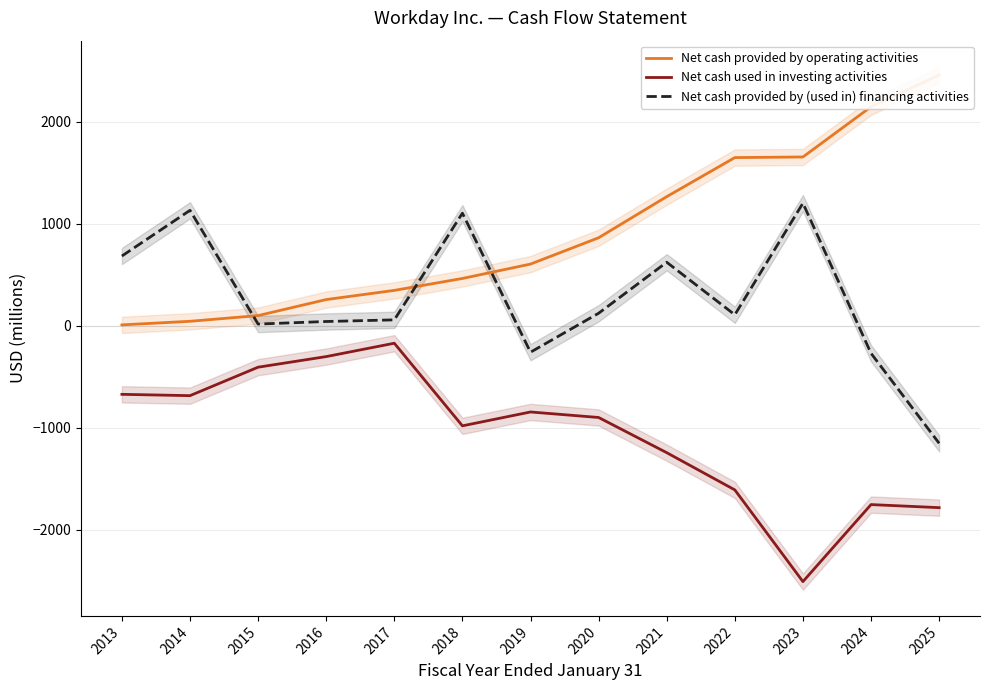

At which category does Net cash used in investing activities reach its first local peak?

2017